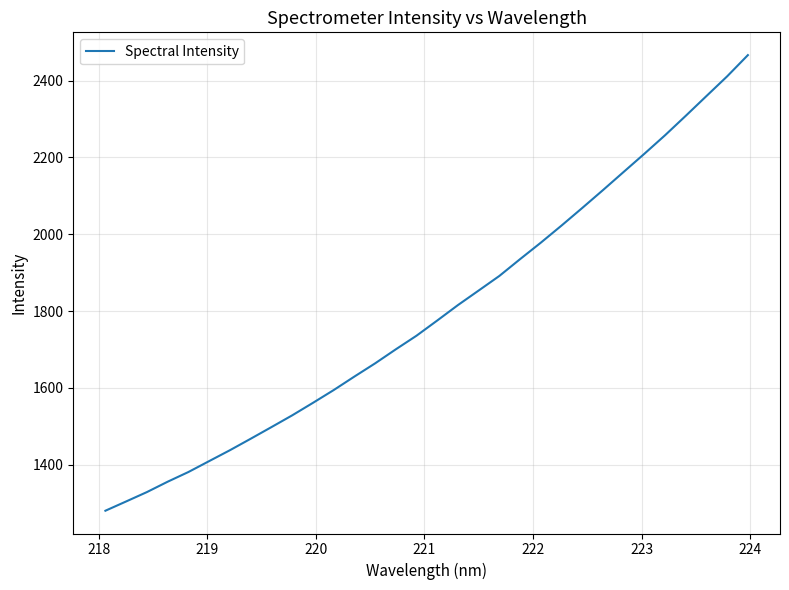

What is the greatest value displayed?

2466.5